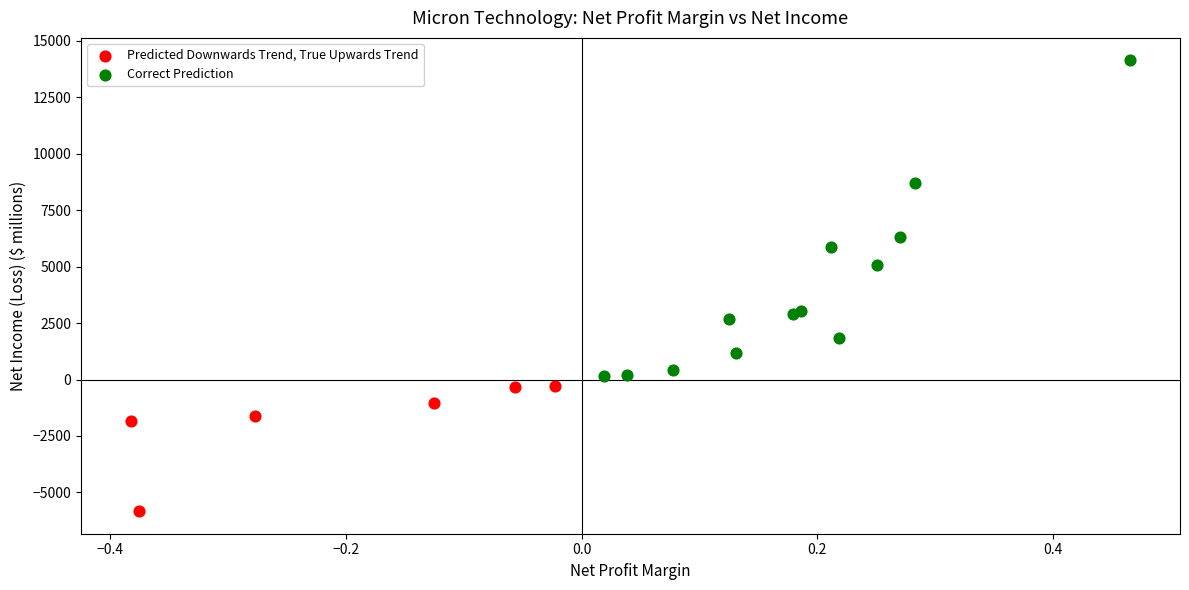

Which series reaches the minimum Y coordinate?

Predicted Downwards Trend, True Upwards Trend